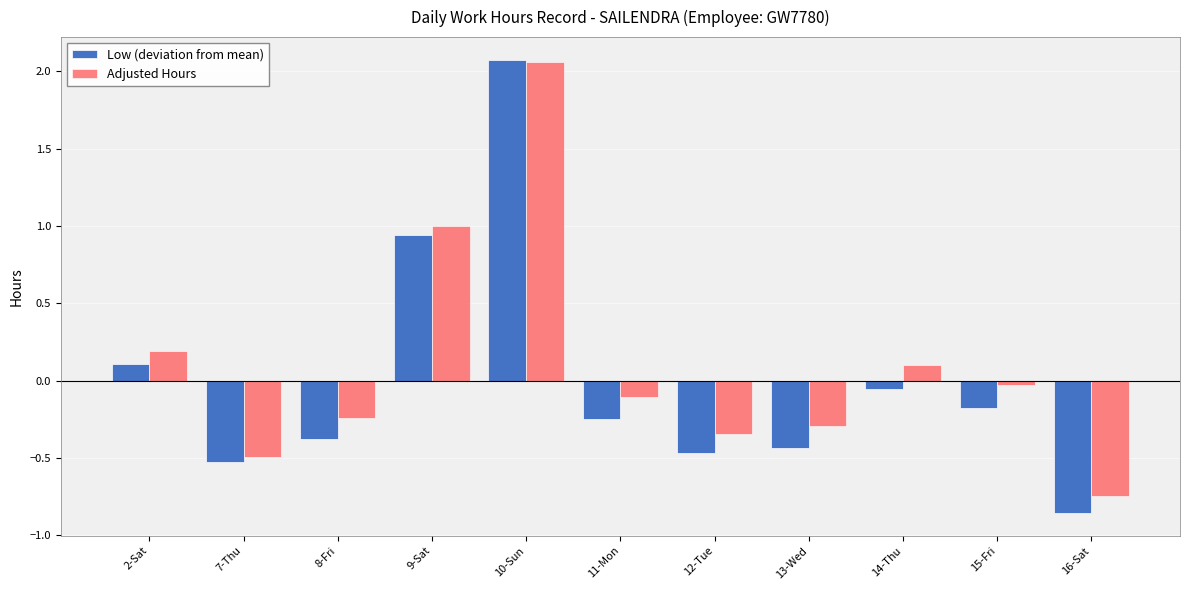

Is it true that Adjusted Hours equals -1.0 at 16-Sat?

False